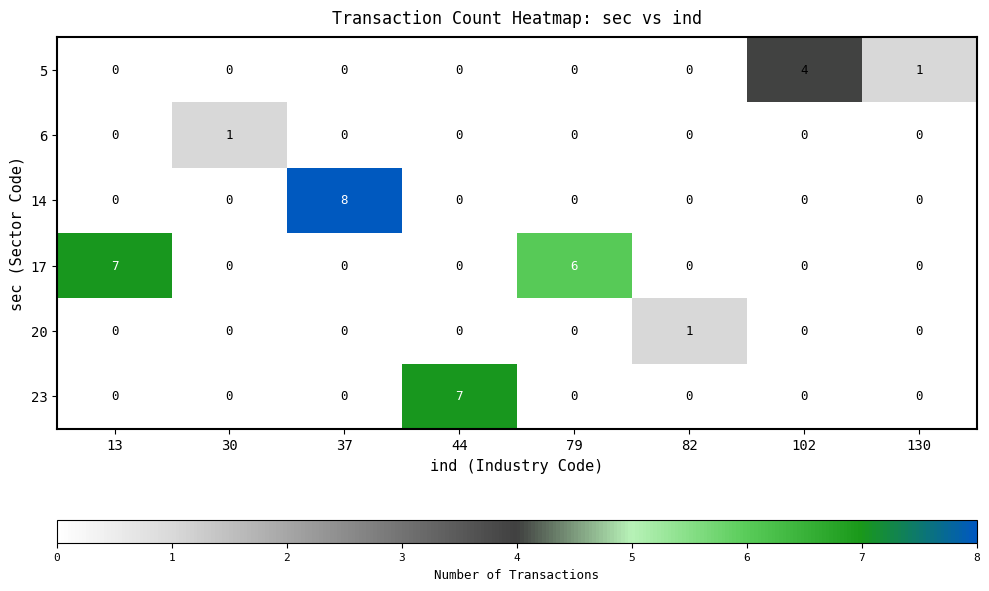

How many series are shown in this chart?

6